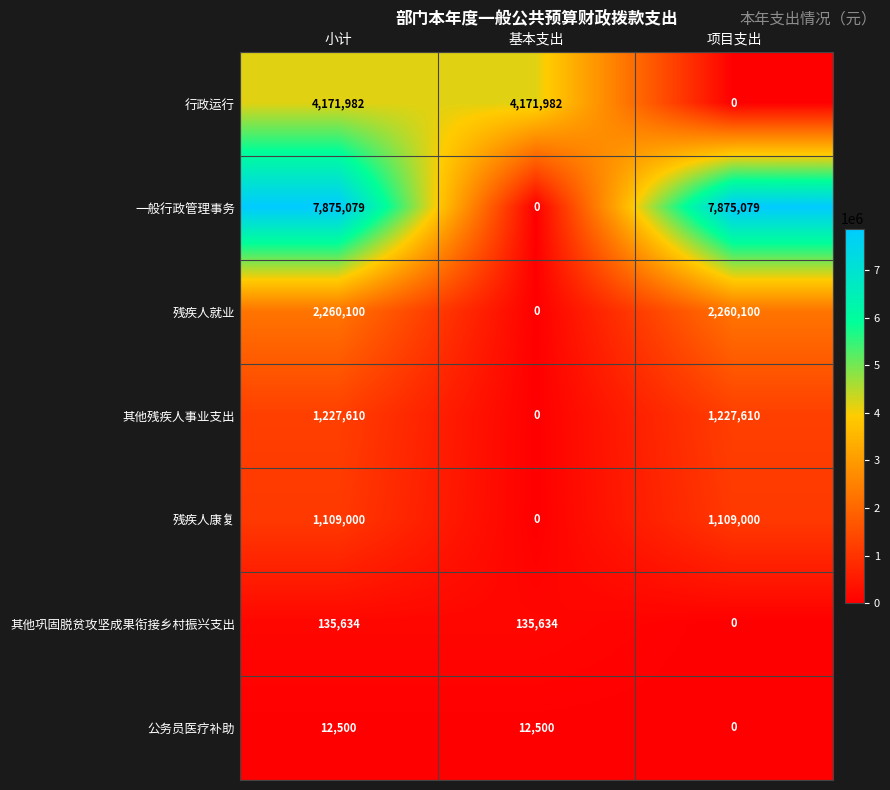

Rank the series by their maximum value, from lowest to highest.

公务员医疗补助, 其他巩固脱贫攻坚成果衔接乡村振兴支出, 残疾人康复, 其他残疾人事业支出, 残疾人就业, 行政运行, 一般行政管理事务